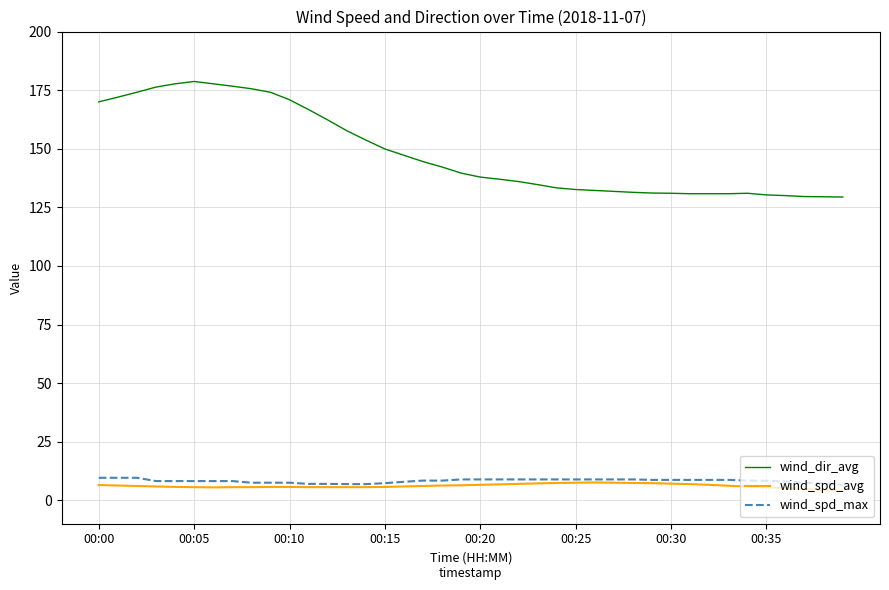

True or false: wind_dir_avg and wind_spd_max intersect in this chart.

False